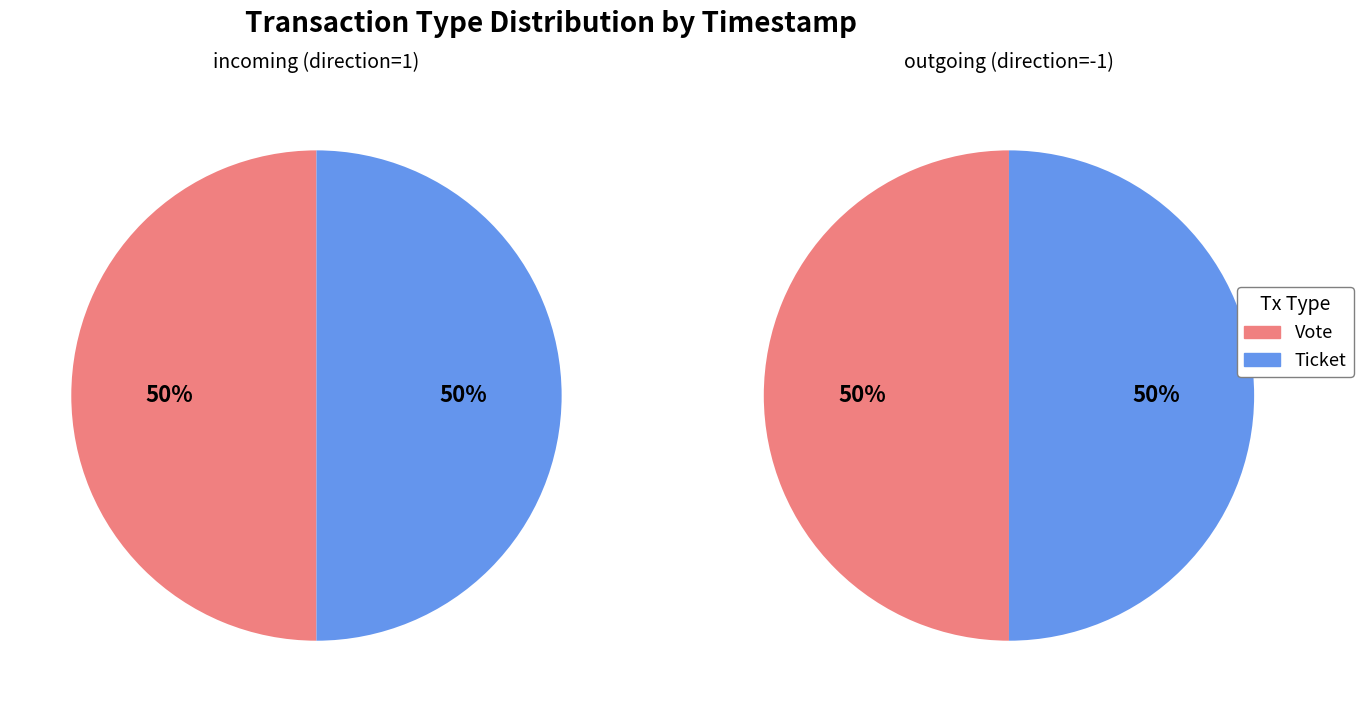

What is the majority slice?

Vote